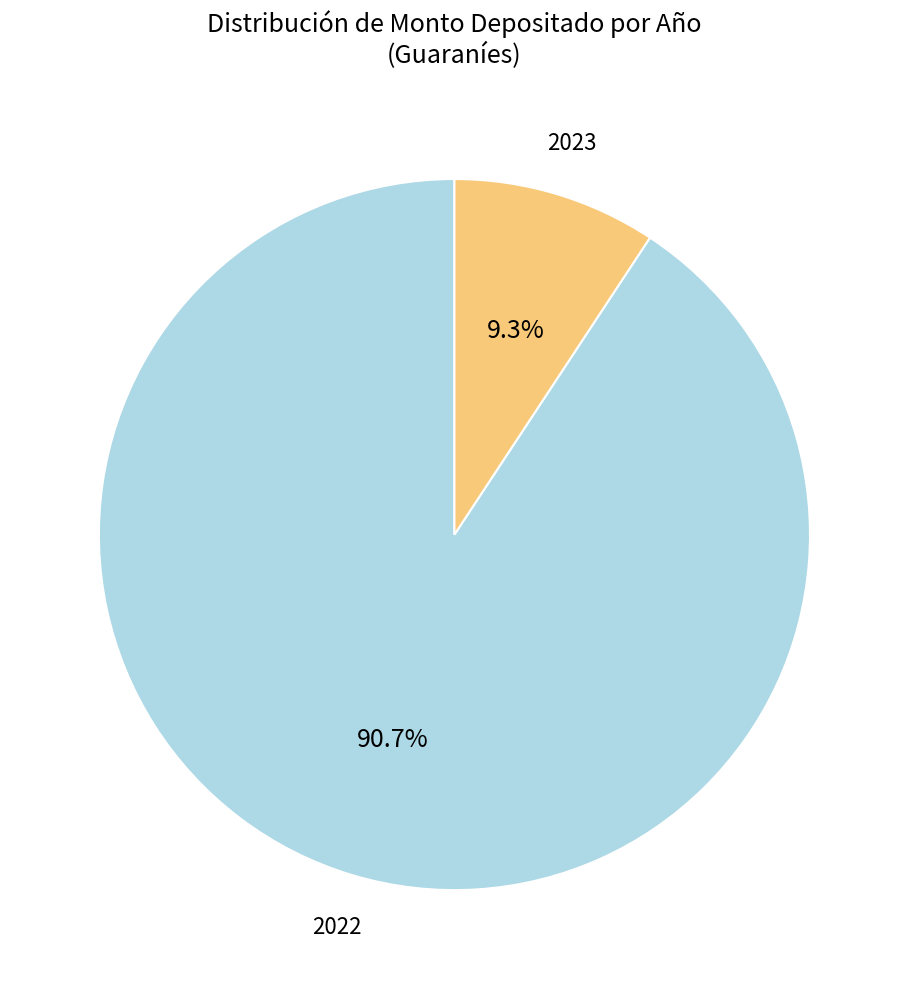

How much of the chart is everything except 2022?

9.3%